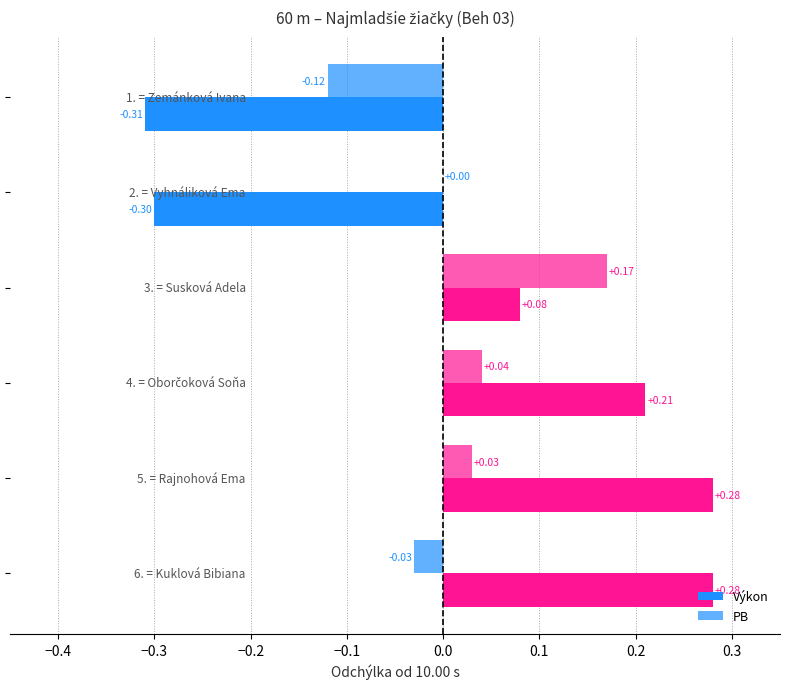

At which category is the sum across all series the highest?

Rajnohová Ema